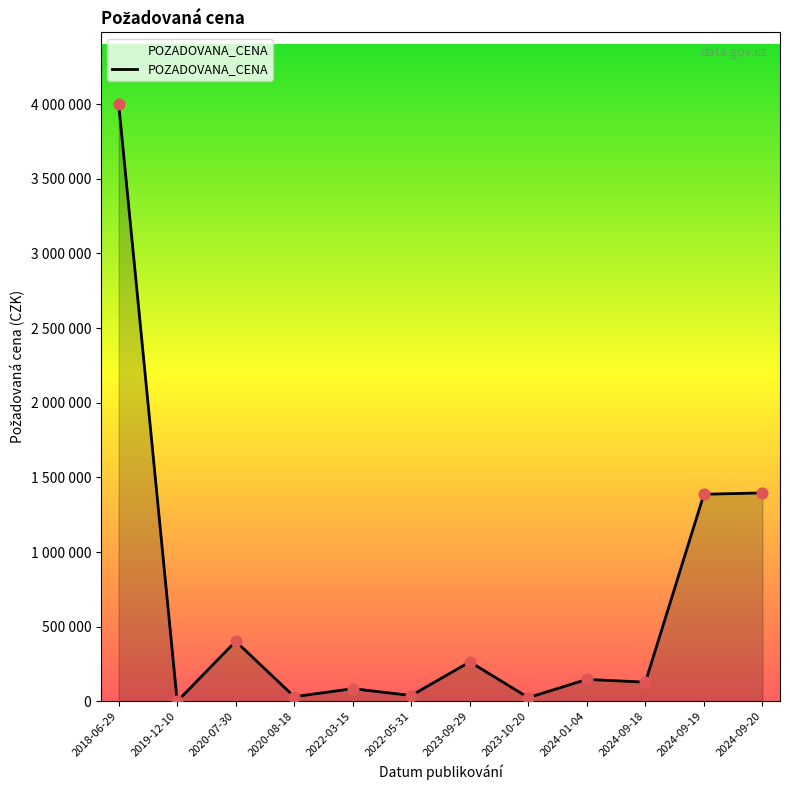

Which has a higher value, 2024-09-20 or 2018-06-29?

2018-06-29